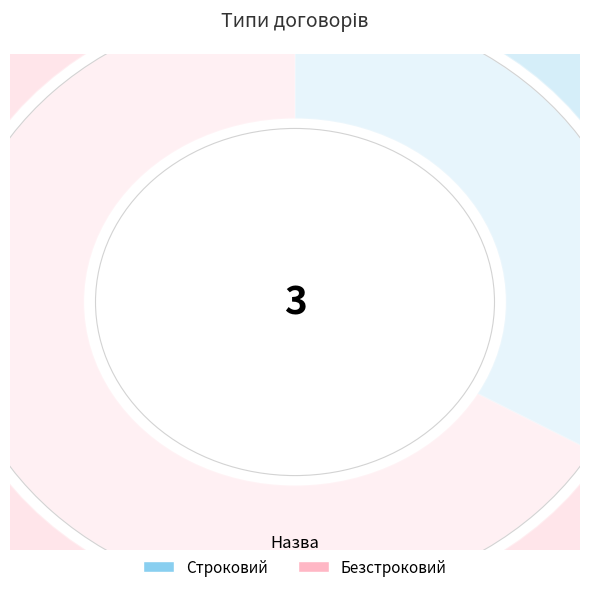

What is the largest slice in the pie chart?

Безстроковий